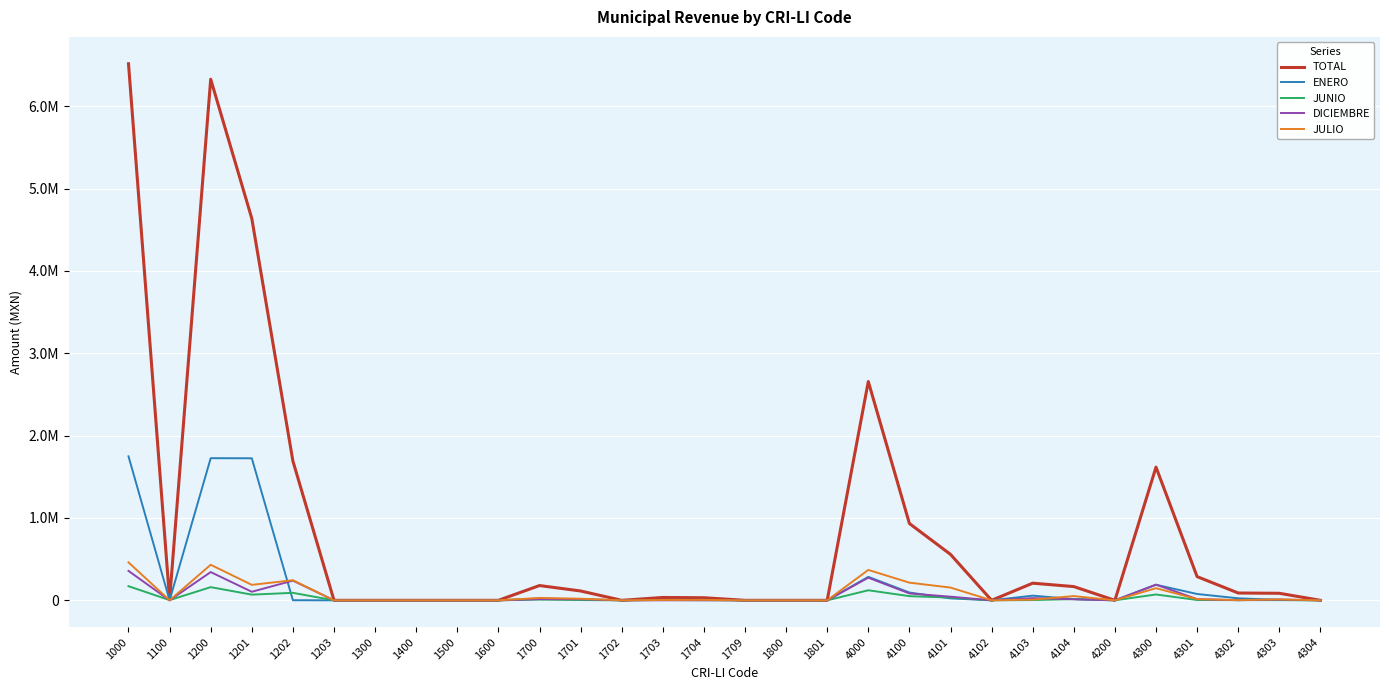

Reading left to right, transcribe all the data shown in this chart.

TOTAL: 6517396	8500	6329445	4637538	1691907	0	0	0	0	0	179451	113372	0	34715	31364	0	0	0	2657352	933067	558057	0	208174	166836	0	1618075	287776	88695	85330	0
ENERO: 1748673	0	1726331	1725143	1188	0	0	0	0	0	22342	11343	0	5500	5499	0	0	0	284910	94826	23535	0	56689	14602	0	188954	76814	24395	5315	0
JUNIO: 171568	2500	160015	69081	90934	0	0	0	0	0	9053	3356	0	4046	1651	0	0	0	122164	50719	33045	0	3174	14500	0	71045	3959	2139	2435	0
DICIEMBRE: 357138	0	343024	103779	239245	0	0	0	0	0	14114	13265	0	360	489	0	0	0	275036	83394	43945	0	26761	12688	0	190452	14535	1267	9418	0
JULIO: 460792	0	431927	187850	244077	0	0	0	0	0	28865	19535	0	4290	5040	0	0	0	369107	214467	154874	0	8176	51417	0	147660	14712	2367	11305	0